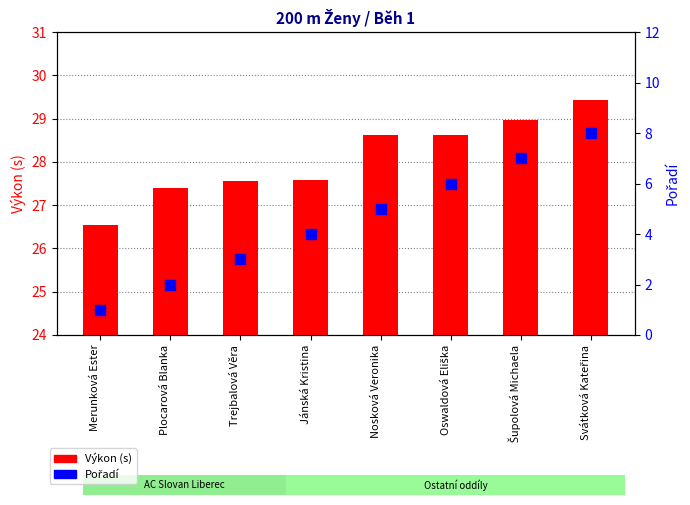

What is the total value across all series at Šupolová Michaela?

36.0